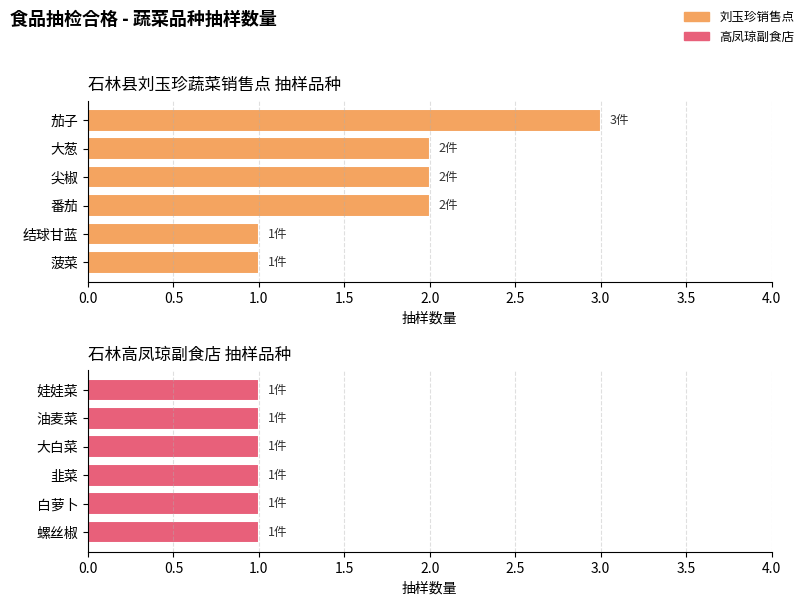

What are all the series names shown in the legend?

刘玉珍销售点, 高凤琼副食店